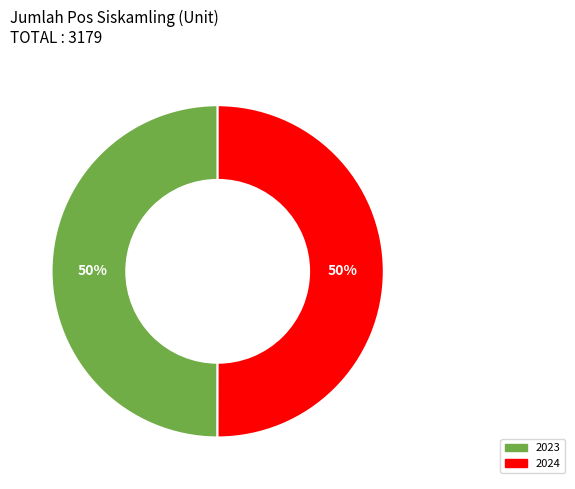

To the nearest percent, what is the average slice percentage?

50%